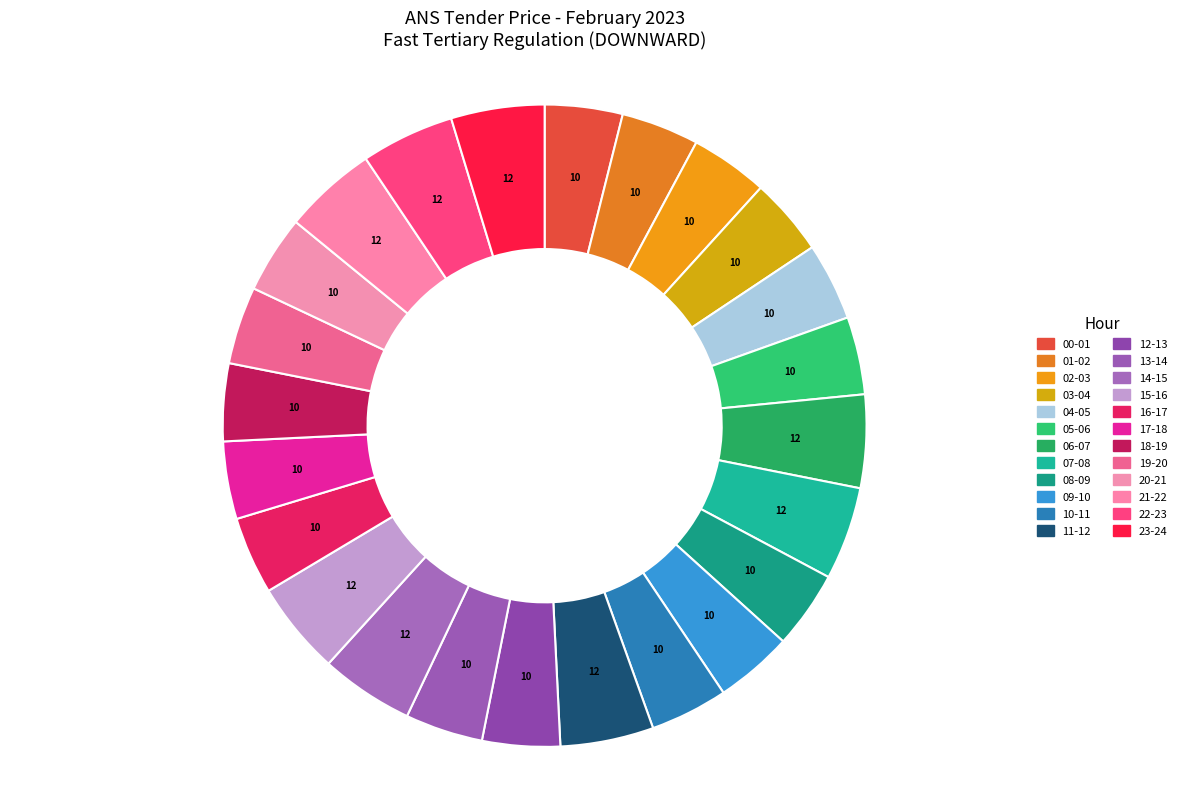

To the nearest percent, what is the average slice percentage?

4%